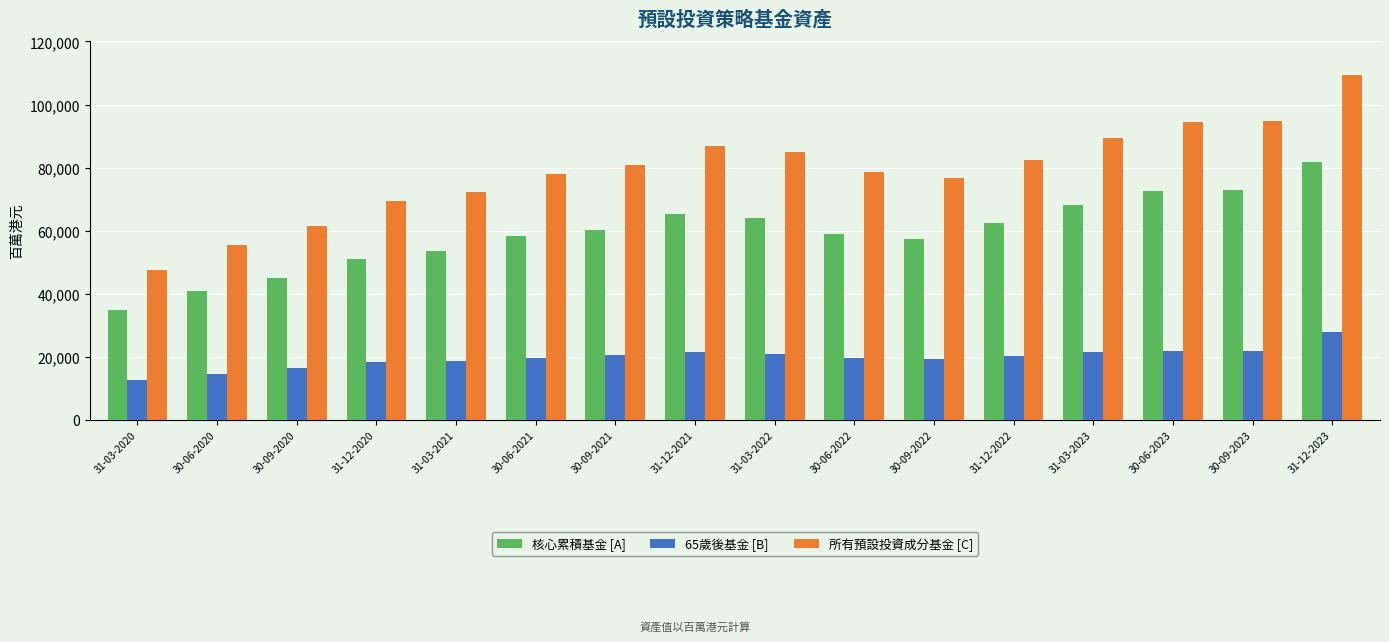

Is the value of 核心累積基金 [A] at 30-06-2023 greater than the value of 所有預設投資成分基金 [C] at 31-12-2021?

No